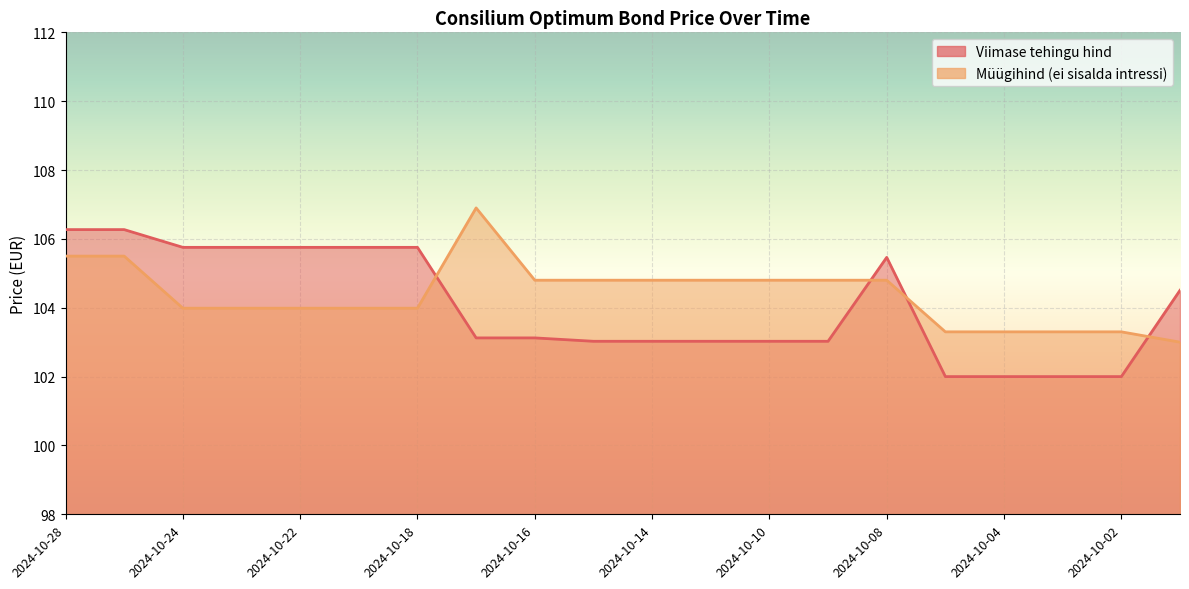

The value of Viimase tehingu hind at 2024-10-17 is 141.1. True or false?

False